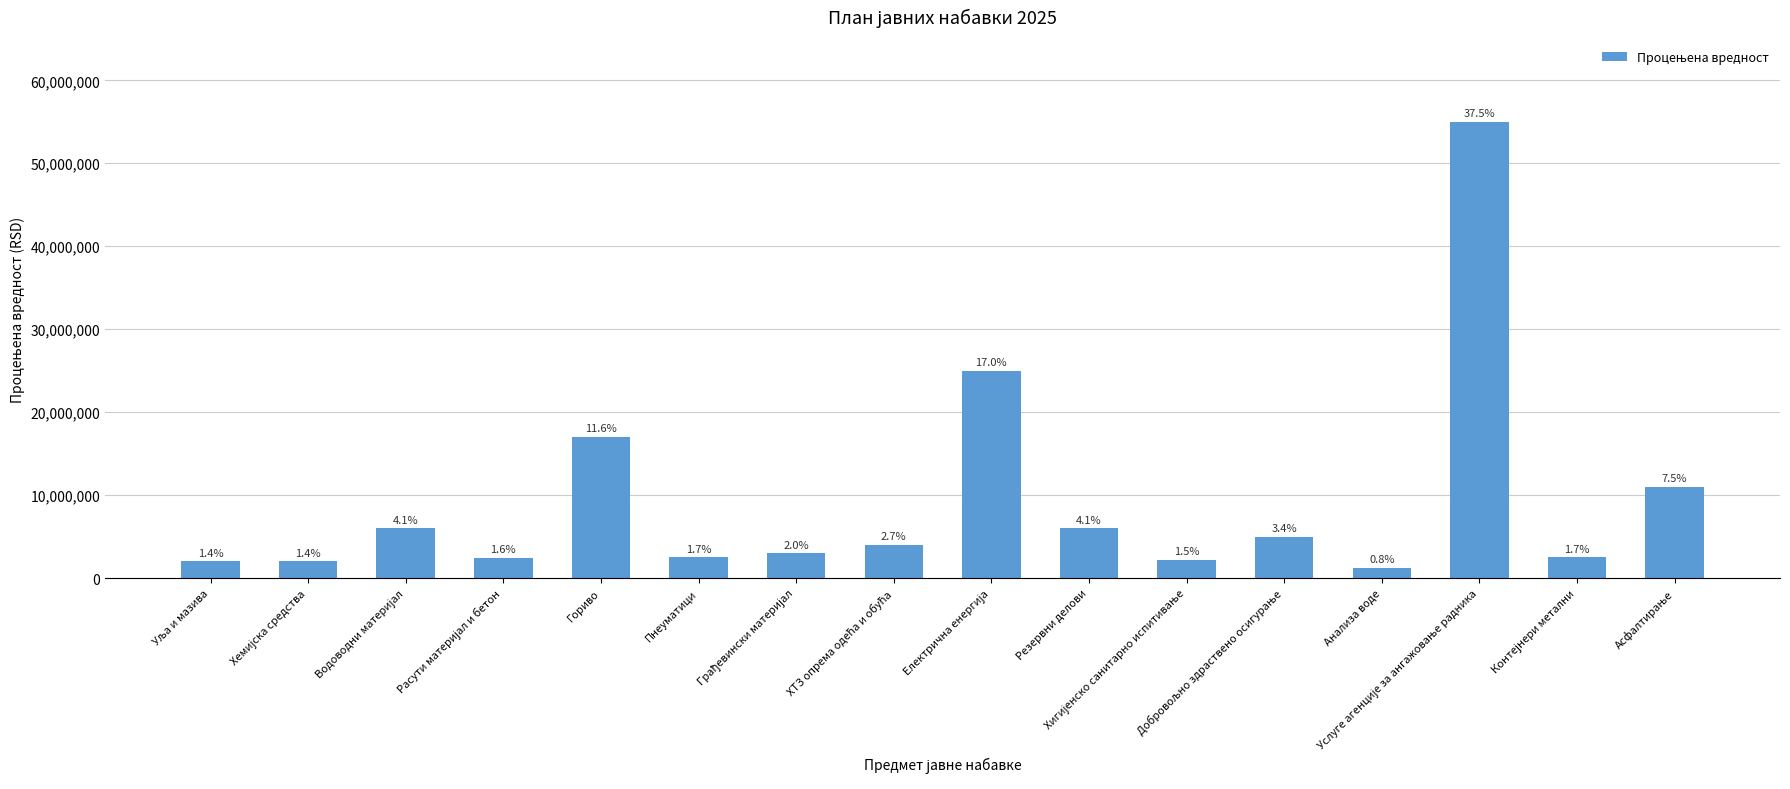

At which label does the data first exceed 4000000?

Водоводни материјал